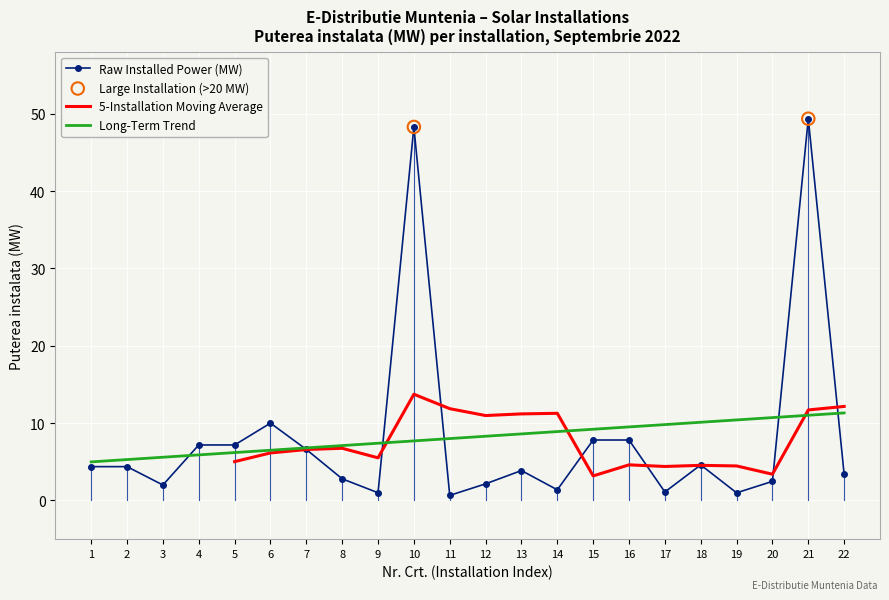

What is the change in value from 13 to 17?

-2.8